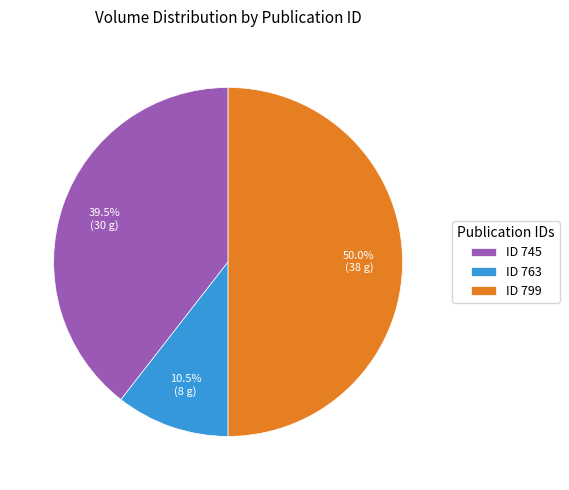

Which slice is the smallest?

ID 763